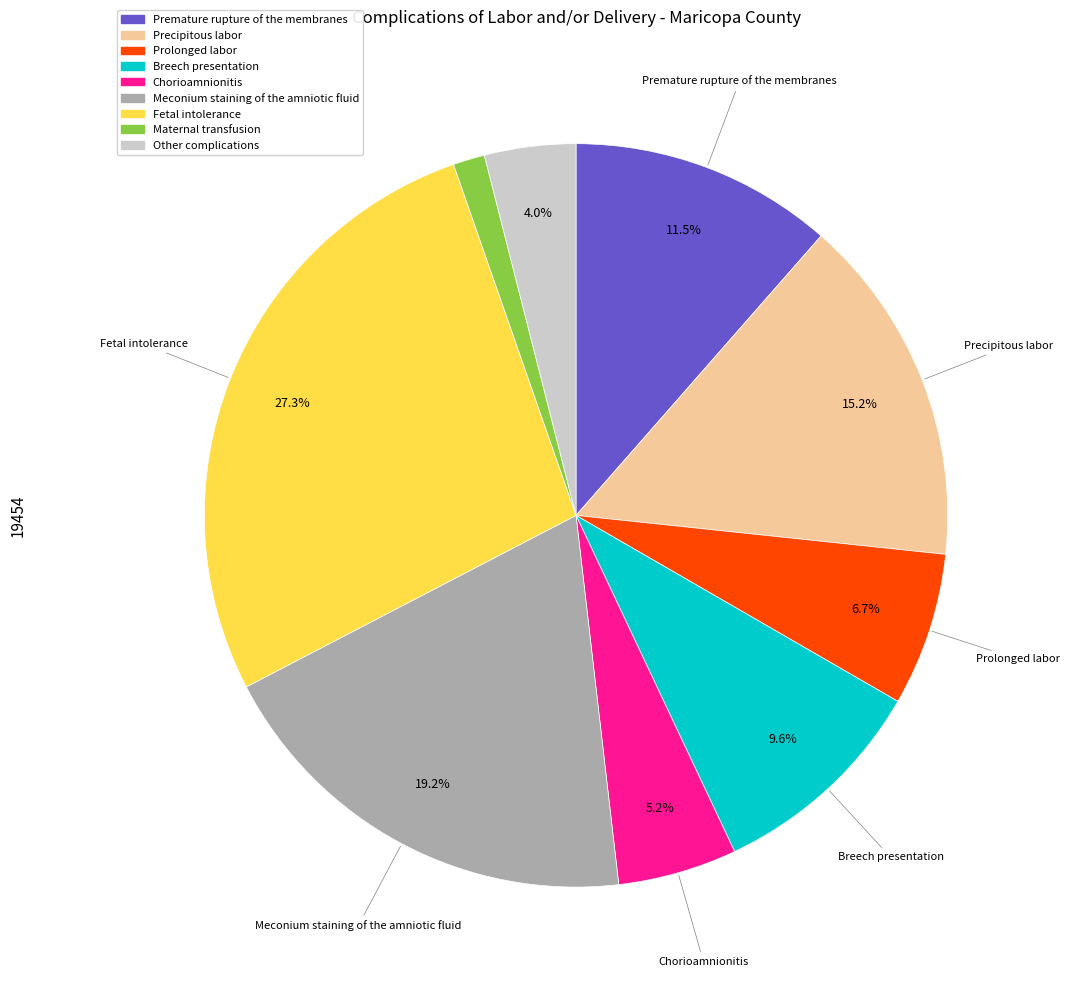

What percentage is the Breech presentation slice, to the nearest percent?

10%